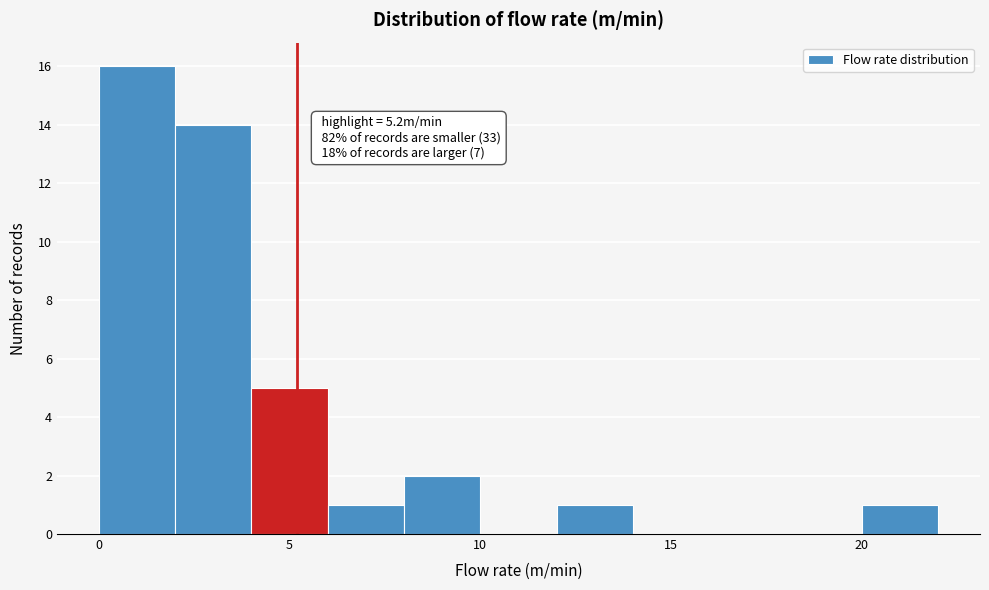

Over which range of the x-axis is the bar tallest?

0 to 2